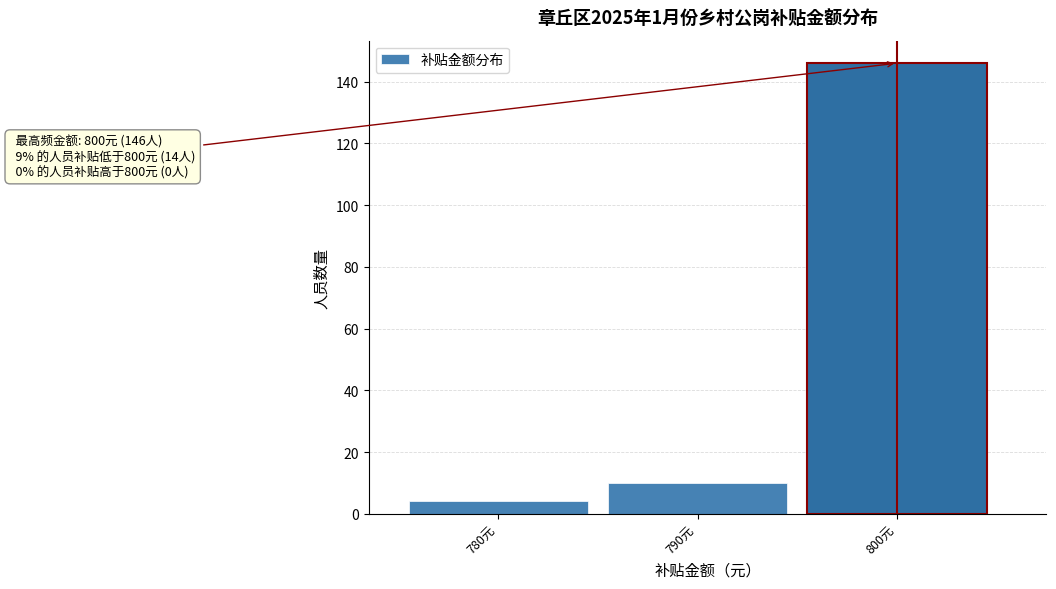

Reading left to right, what are all the values shown in this chart?

4	10	146